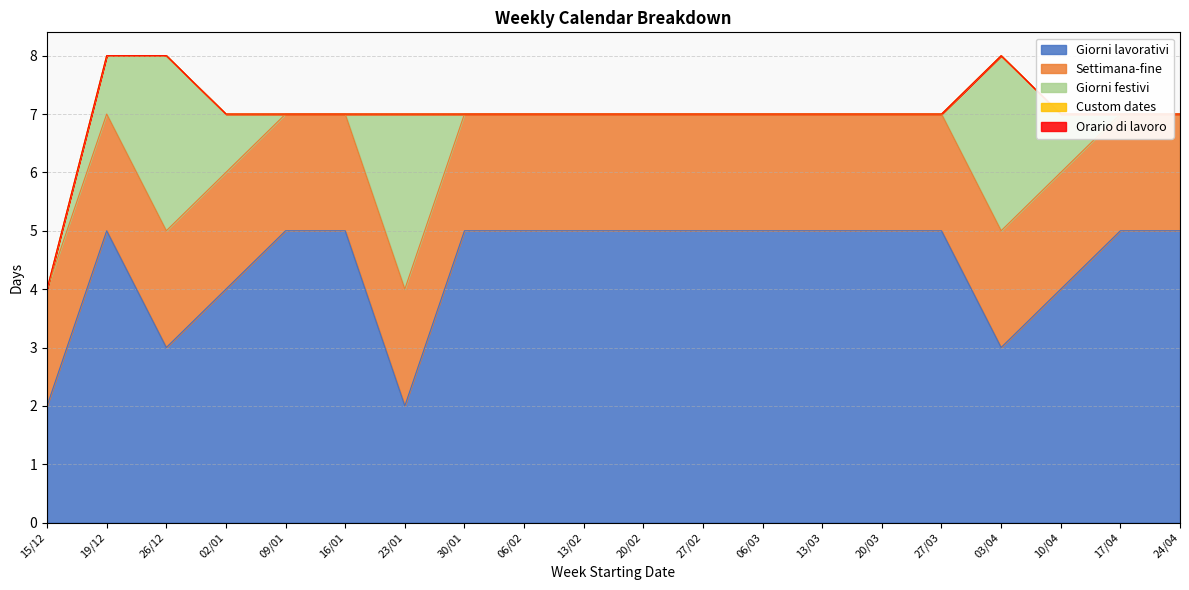

At which category is the sum across all series the highest?

19/12